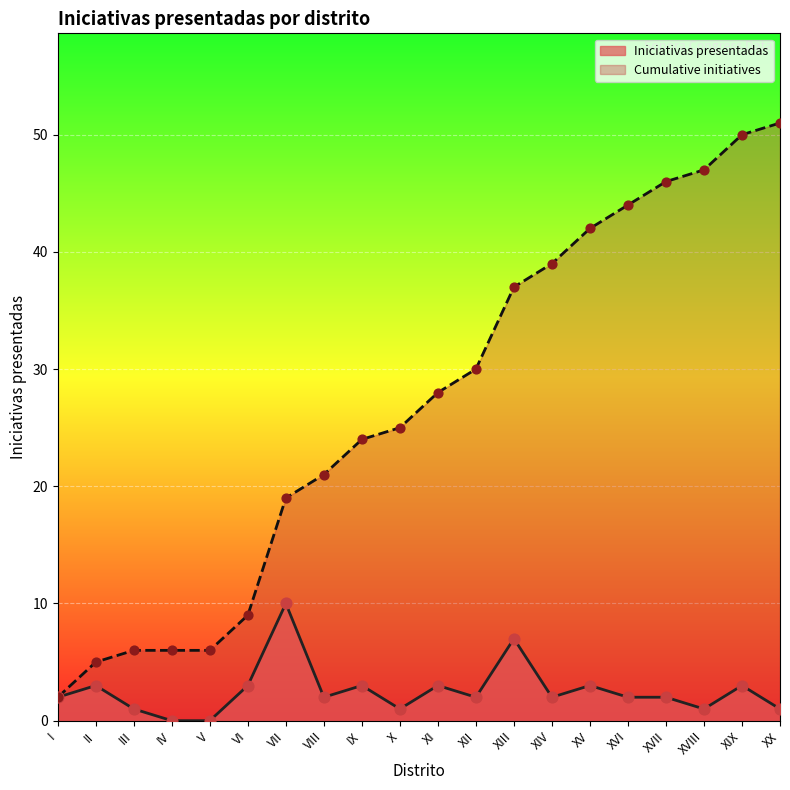

Is the value of Iniciativas presentadas at XVI greater than the value of Cumulative initiatives at IV?

No